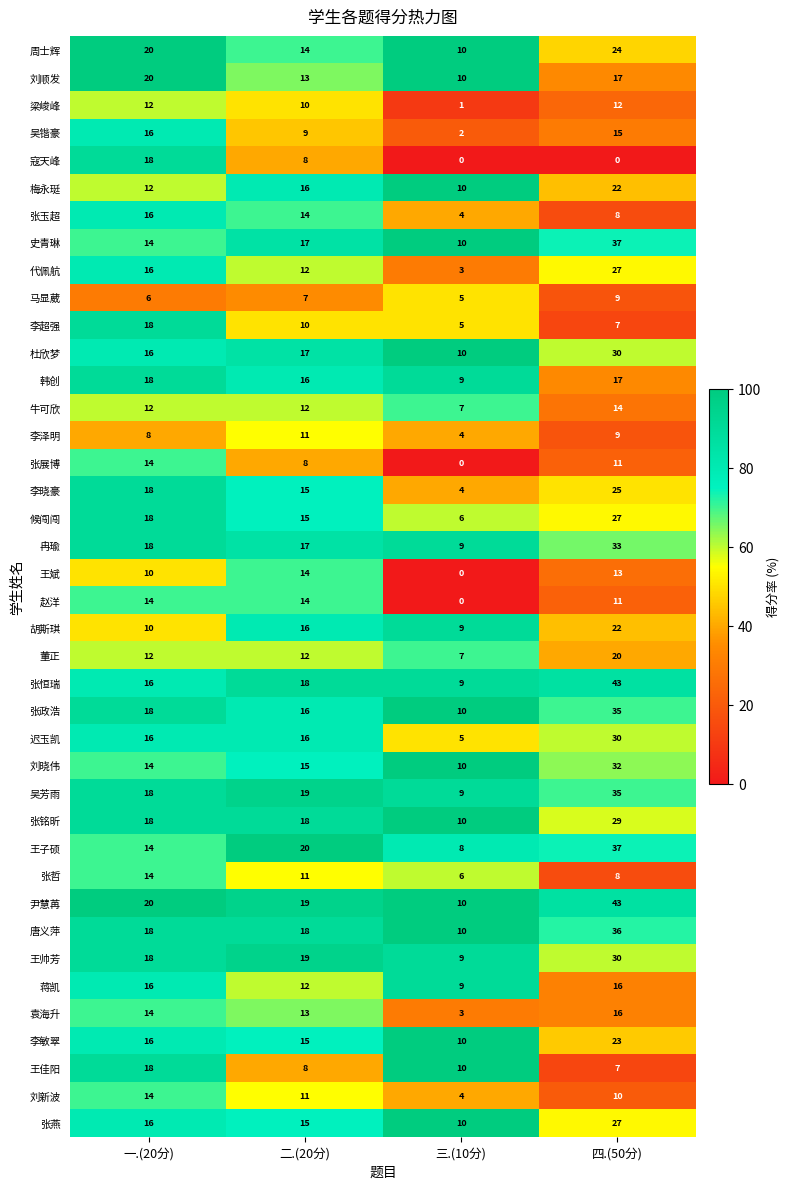

What is the greatest value displayed?

43